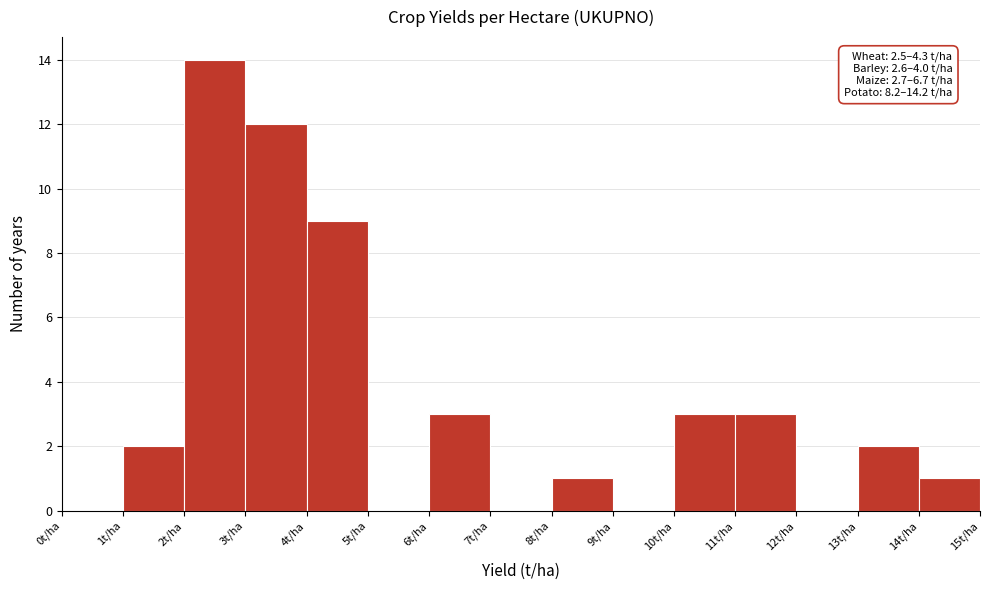

Over which range of the x-axis is the bar tallest?

2 to 3